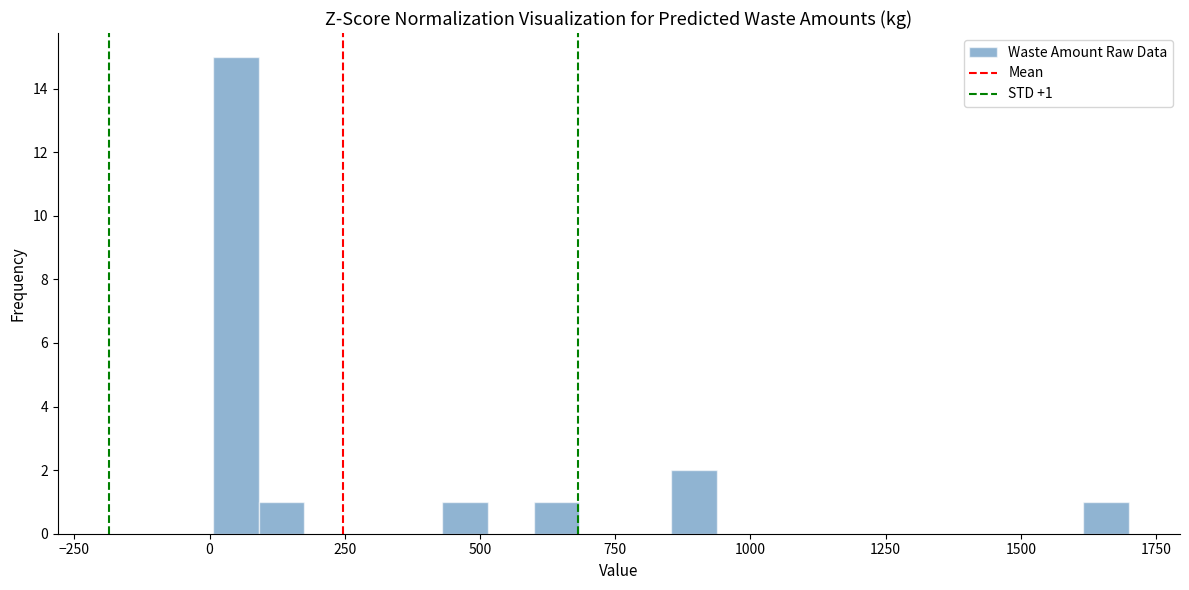

Read against the x-axis, roughly where is the centre of the tallest bar?

50